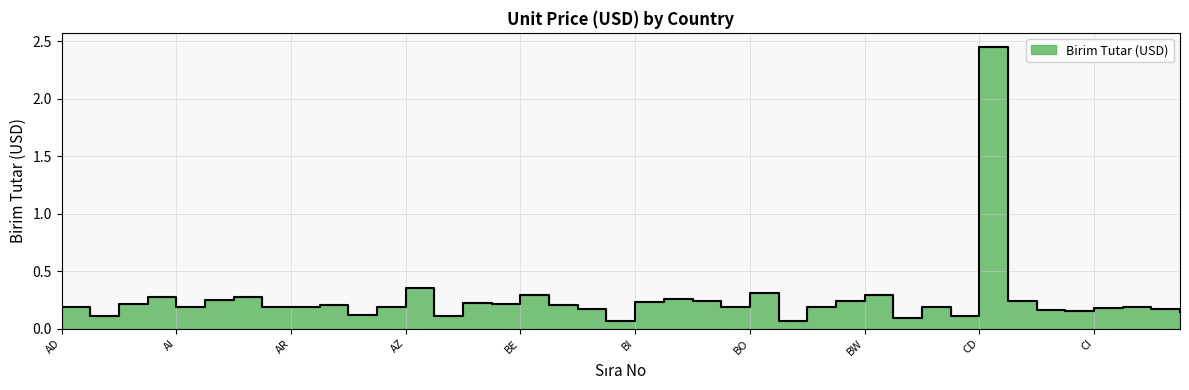

The chart shows a value of 0.3 at BO. True or false?

True